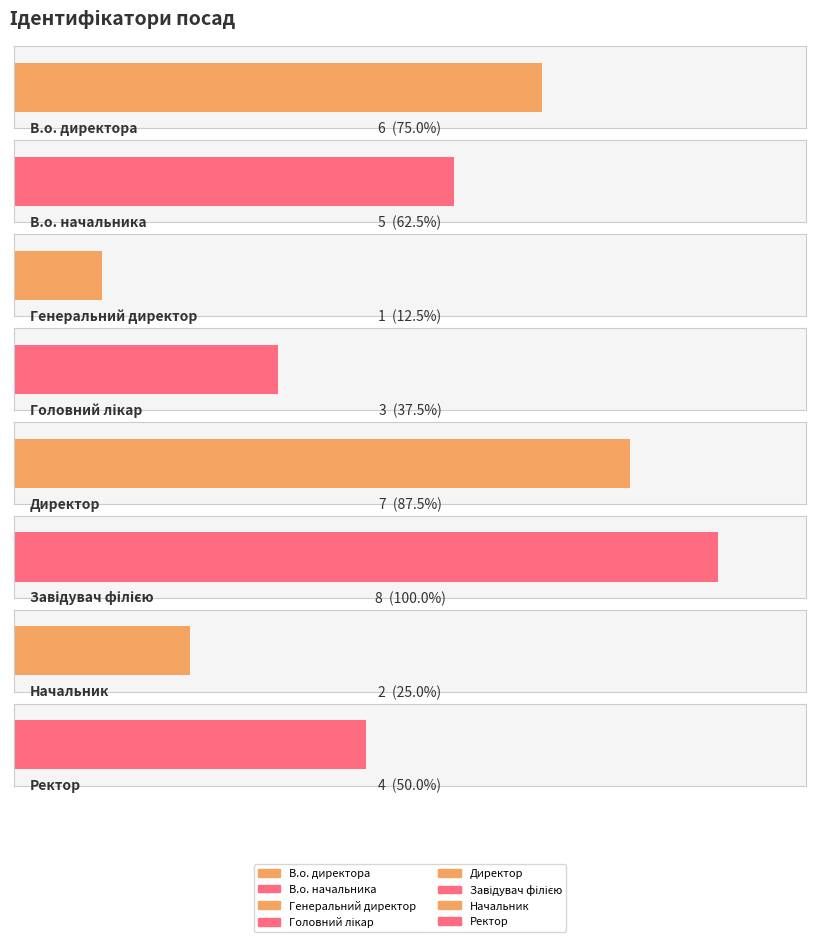

What is the difference between the maximum and minimum values?

7